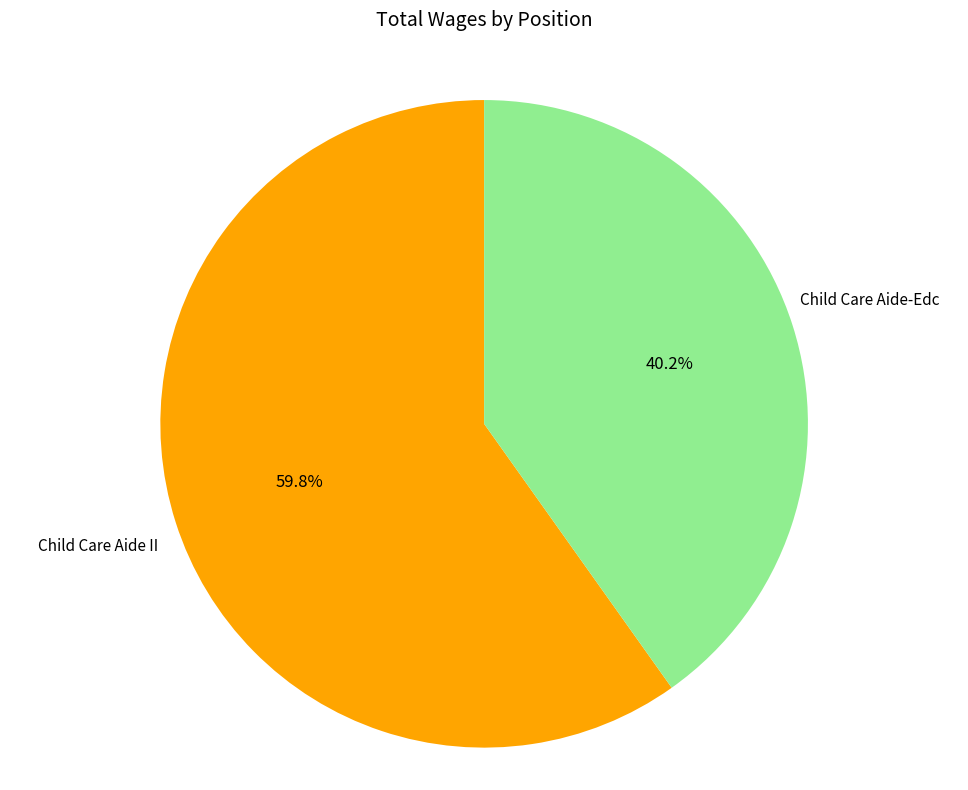

Is there a majority slice in this chart?

Yes